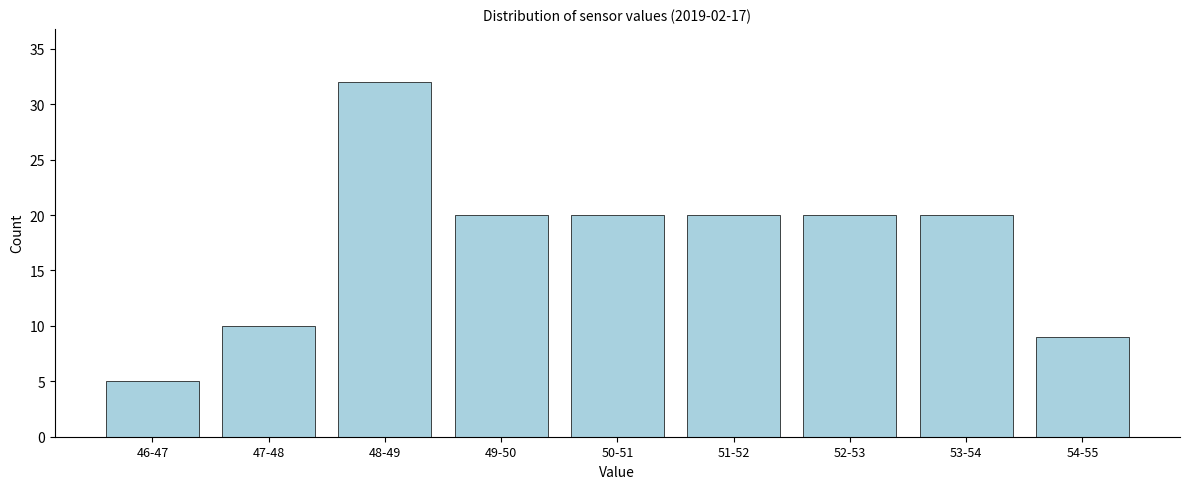

Reading left to right, what are all the values shown in this chart?

5	10	32	20	20	20	20	20	9